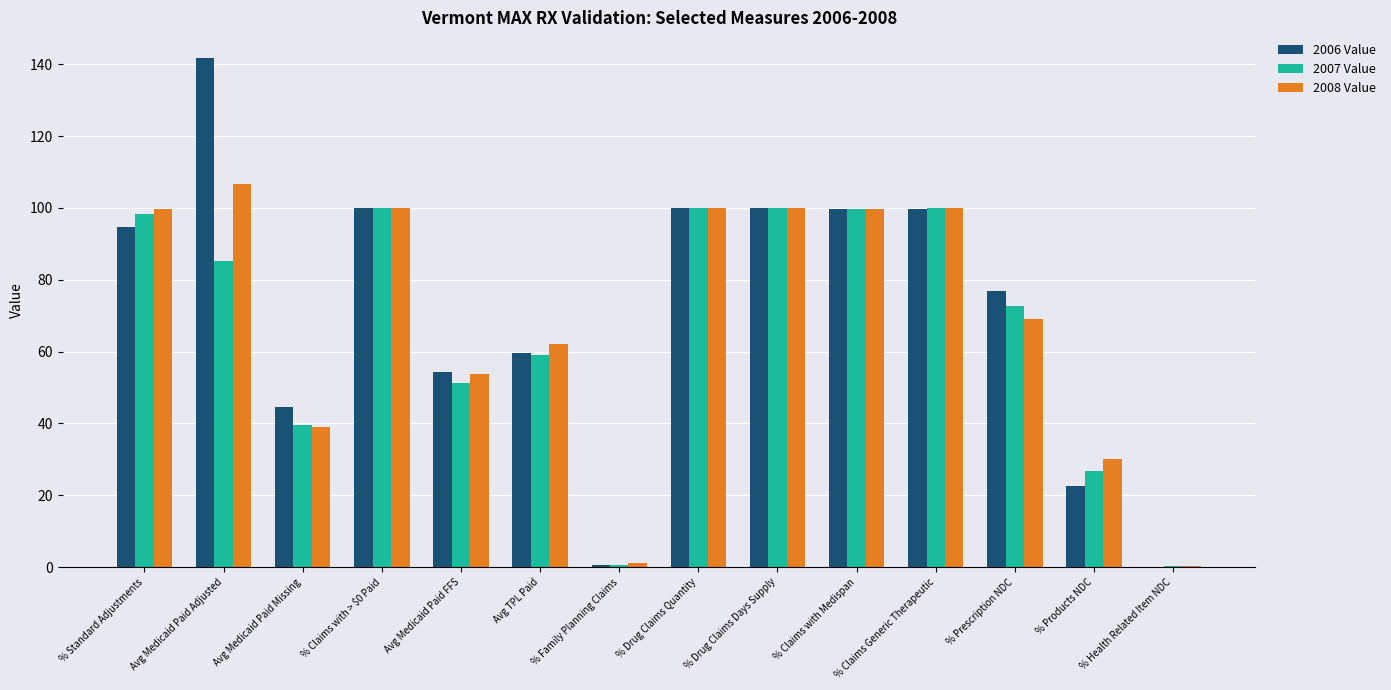

The 2007 Value series shows 72.7 at % Prescription NDC. True or false?

True